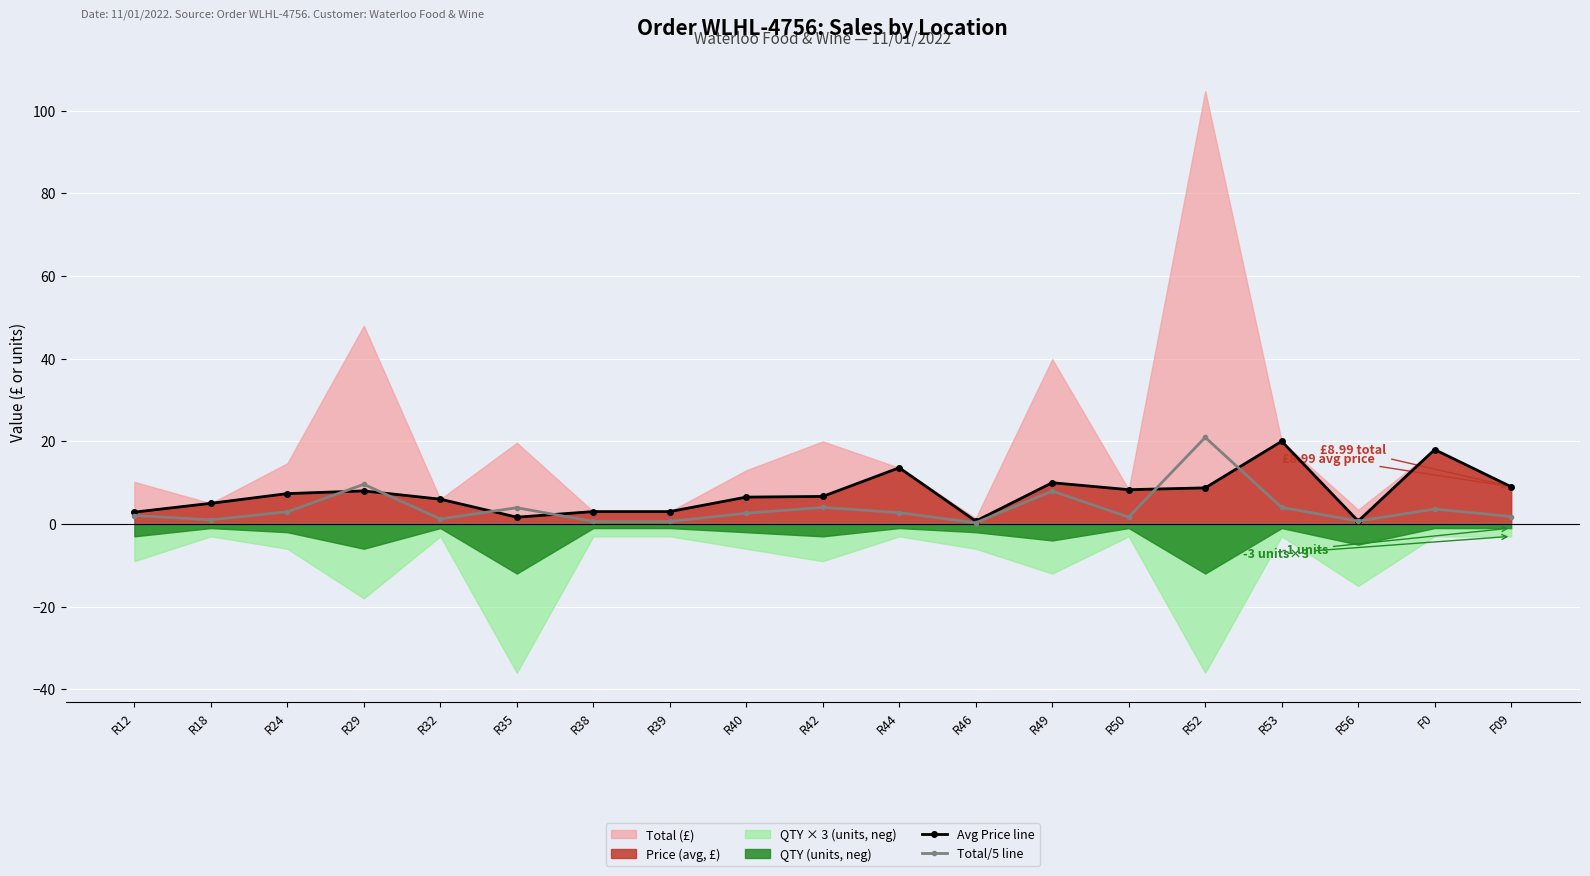

Where is Avg Price line nearest to the value 10?

R49